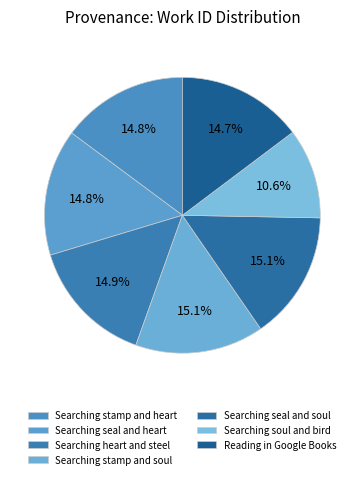

To the nearest percent, what is the average slice percentage?

14%